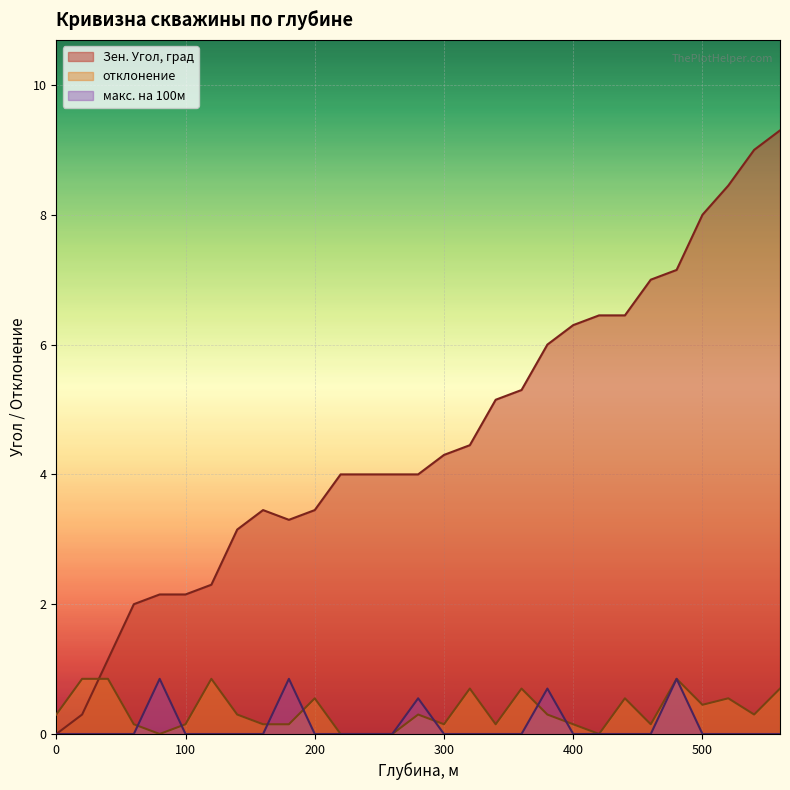

How many interior local peaks does the Зен. Угол, град series have?

1